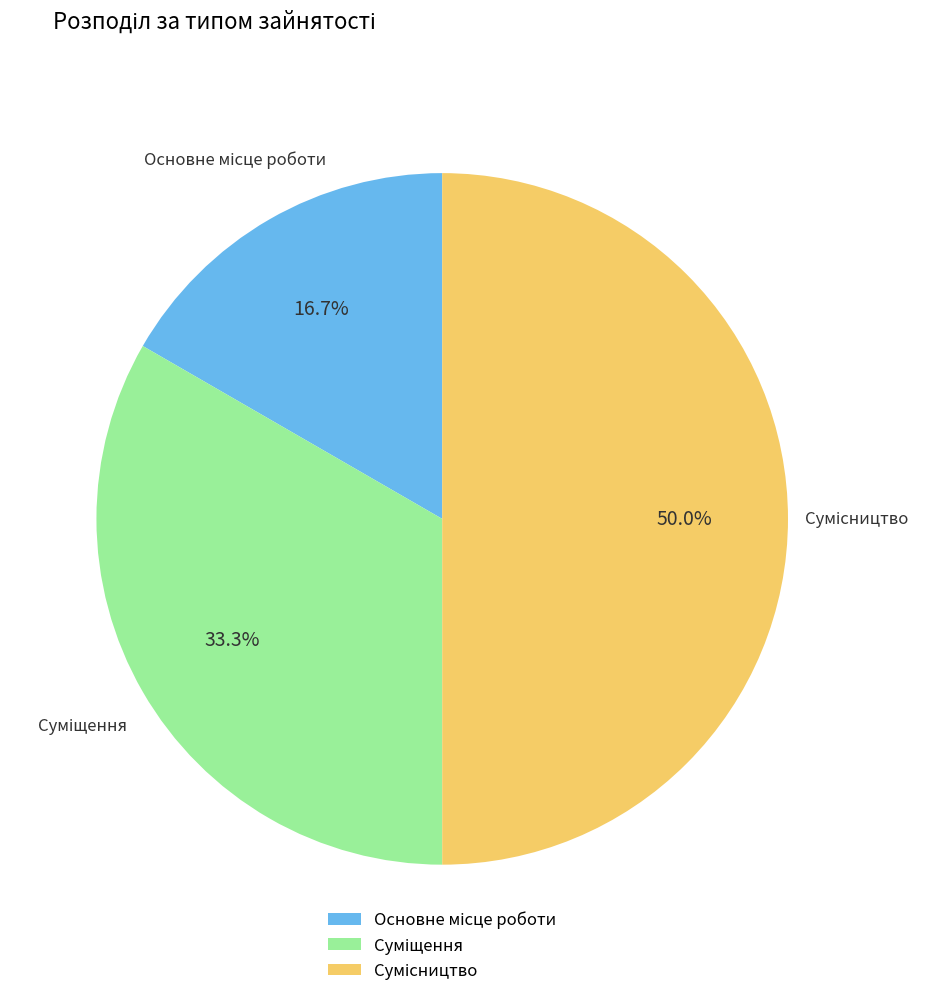

What percentage is the Сумісництво slice, to the nearest percent?

50%